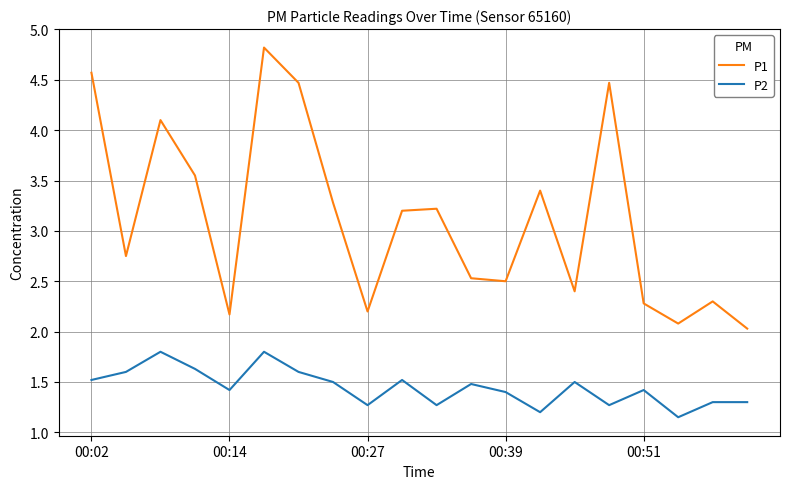

List the series in order of their overall mean, highest first.

P1, P2